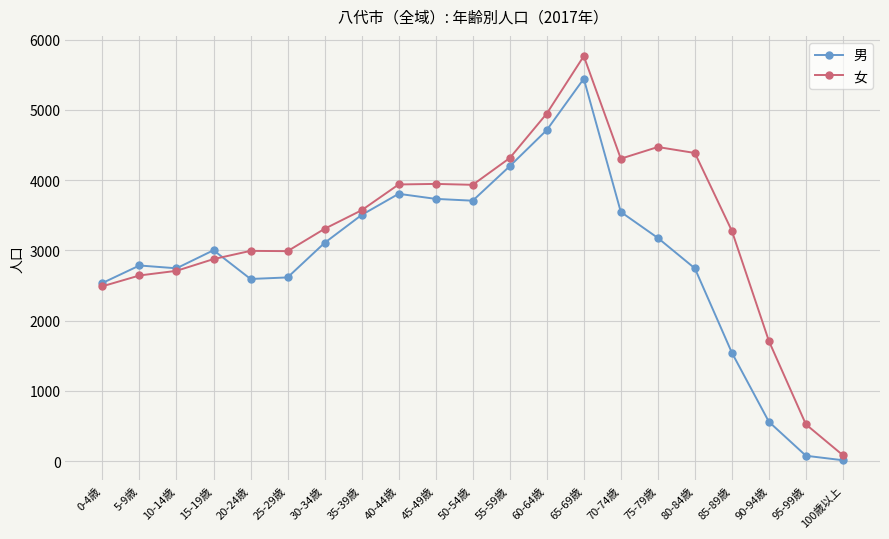

At how many categories does at least one series exceed 1913?

18